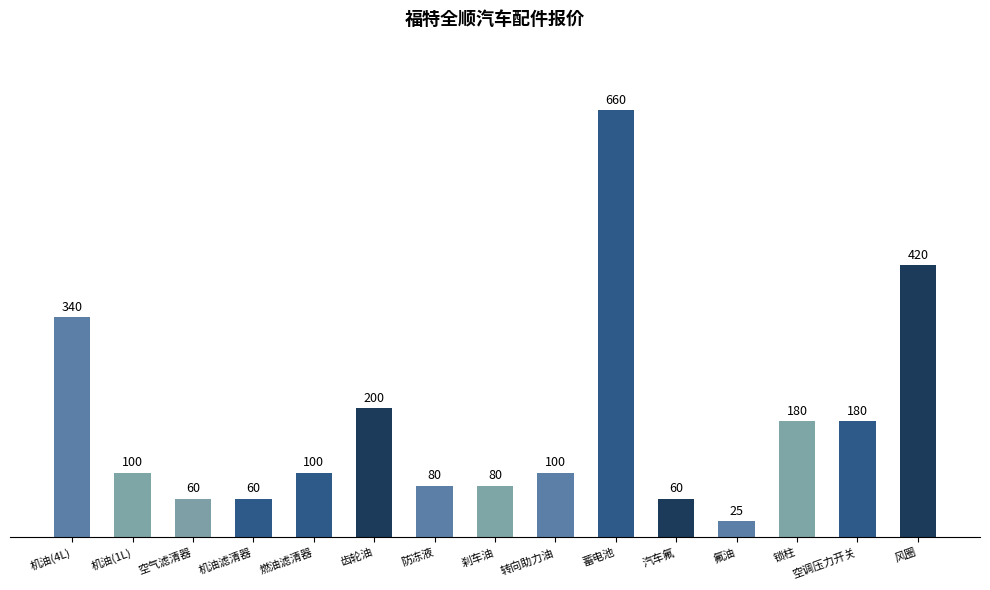

The chart shows a value of 12 at 机油滤清器. True or false?

False